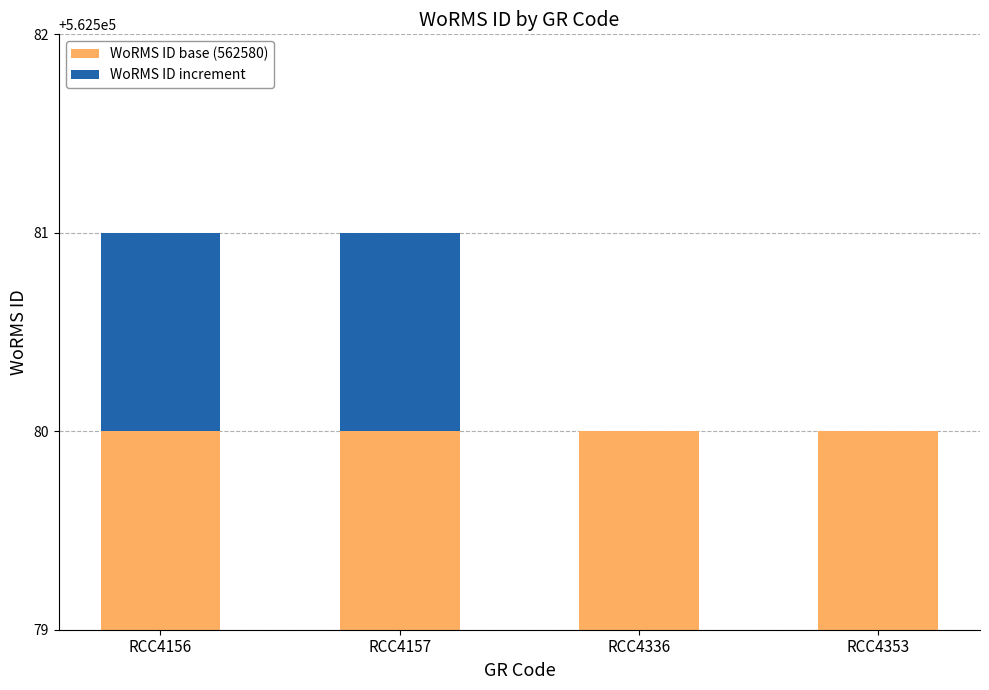

At which label is WoRMS ID increment closest to 0?

RCC4336